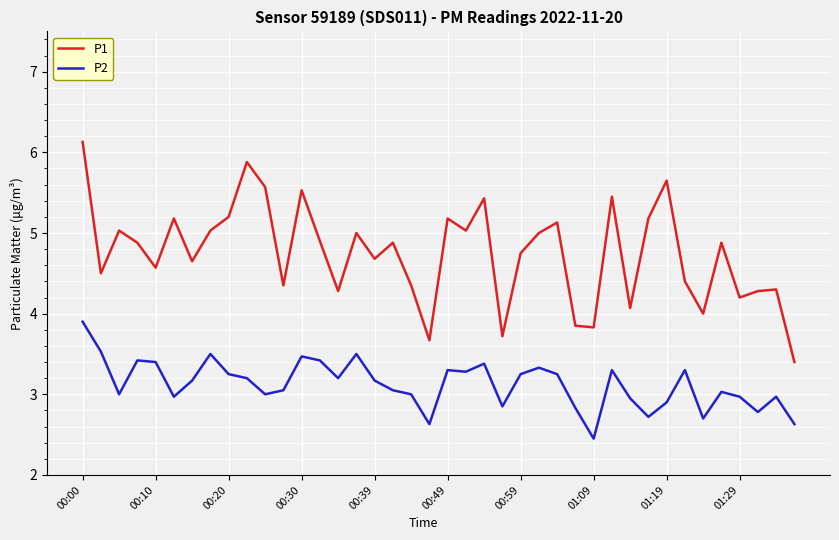

Is this an area chart (filled region under the line)?

No